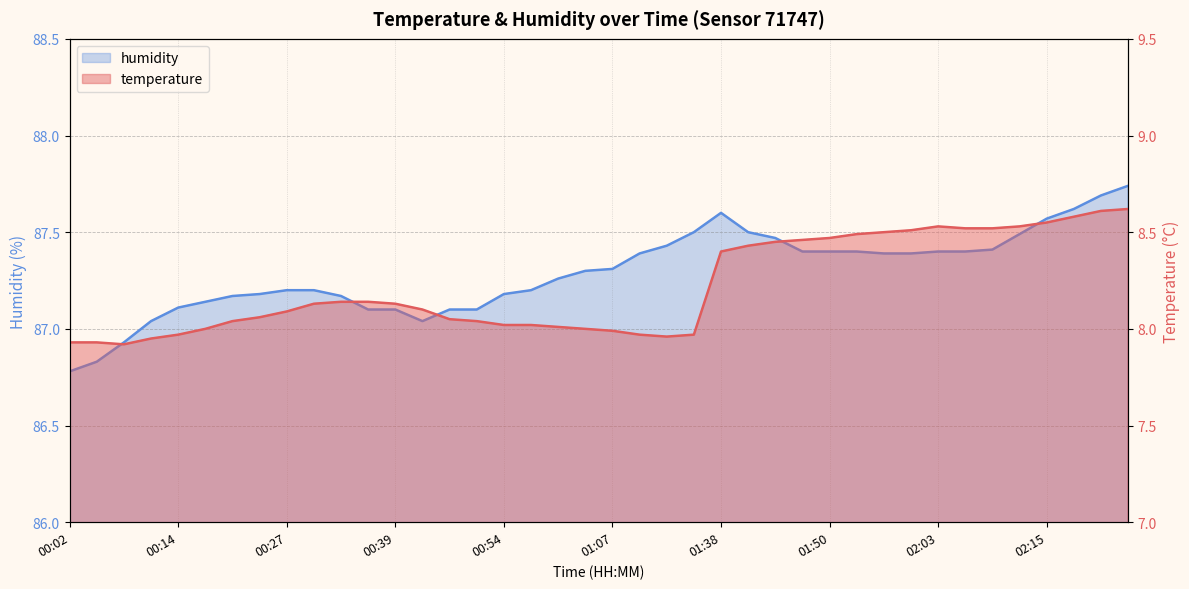

The value of temperature at 00:42 is 8.1. True or false?

True